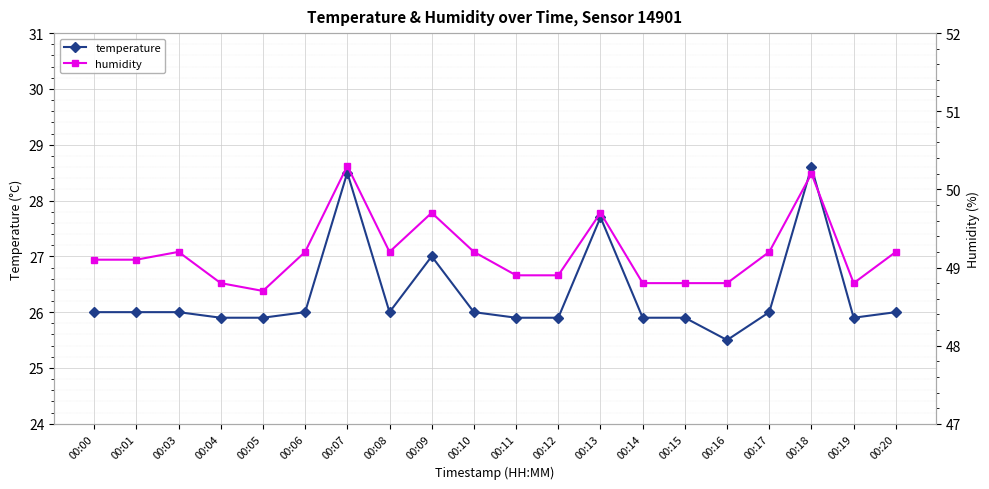

What is the approximate value of temperature at 00:07?

28.5